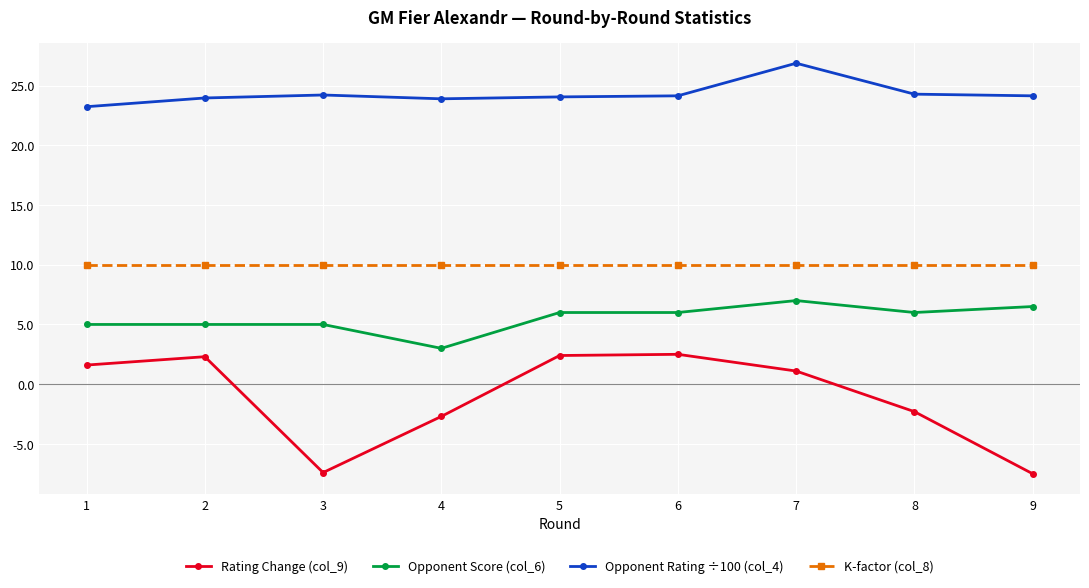

How many series are shown in this chart?

4